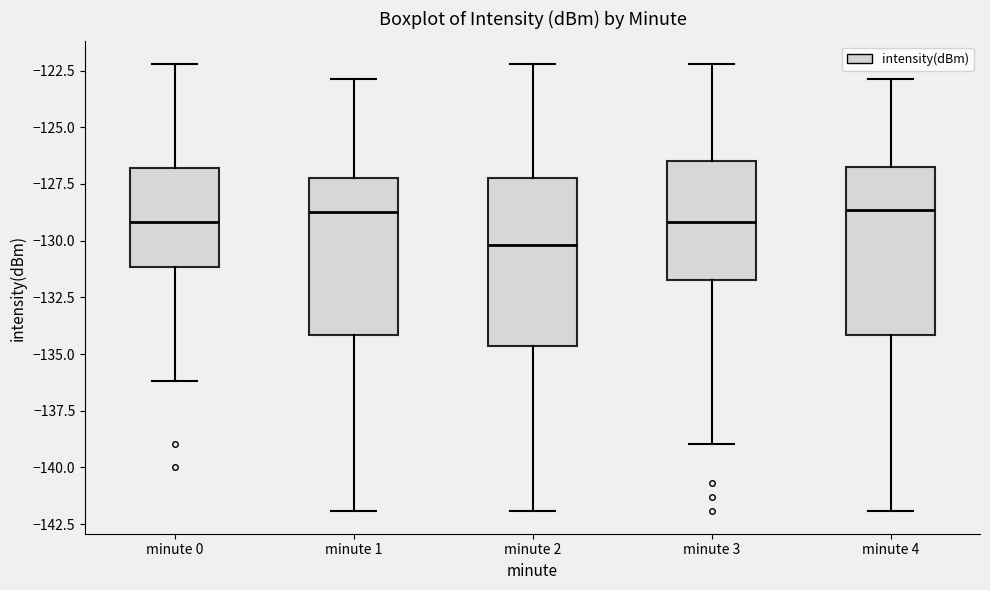

Reading left to right, transcribe this box plot: for each box, give where its median line is, the range the box spans, and where its two whiskers end, as read against the y-axis. The values are not printed on the chart, so give them approximately, as read against the axis.

minute 0: median -129.0, box -131.0 to -127.0, whiskers -136.0 to -122.0
minute 1: median -128.5, box -134.0 to -127.0, whiskers -142.0 to -123.0
minute 2: median -130.0, box -134.5 to -127.0, whiskers -142.0 to -122.0
minute 3: median -129.0, box -132.0 to -126.5, whiskers -139.0 to -122.0
minute 4: median -128.5, box -134.0 to -127.0, whiskers -142.0 to -123.0